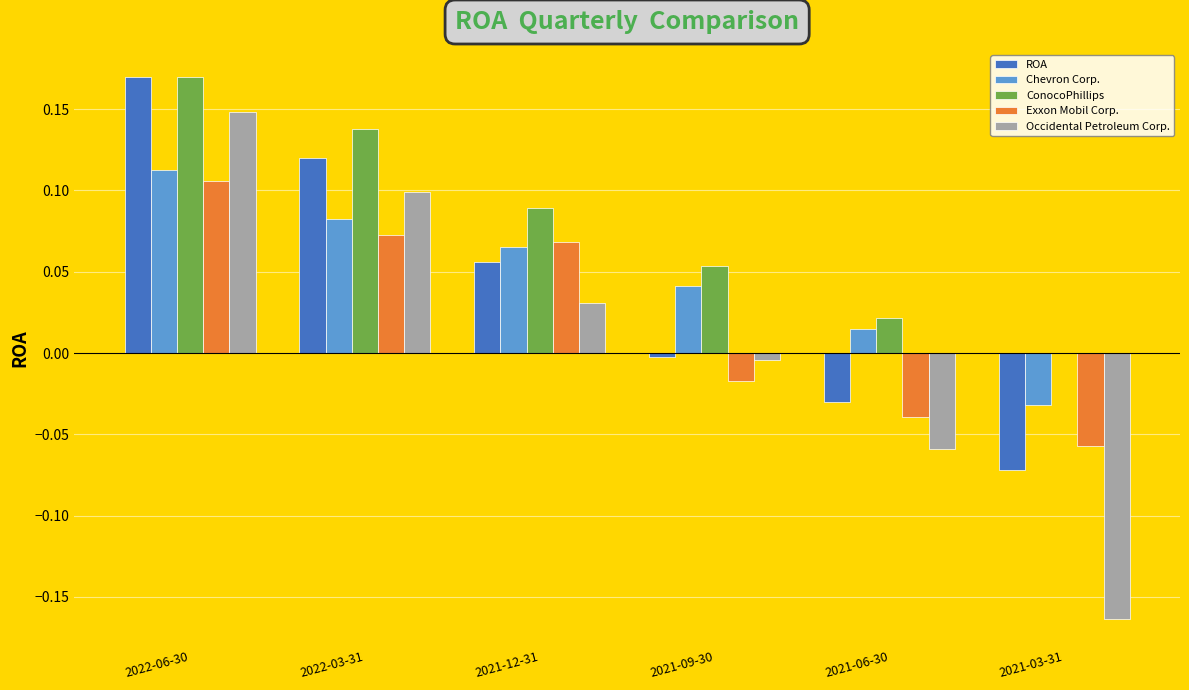

At which label does Exxon Mobil Corp. reach its peak?

2022-06-30